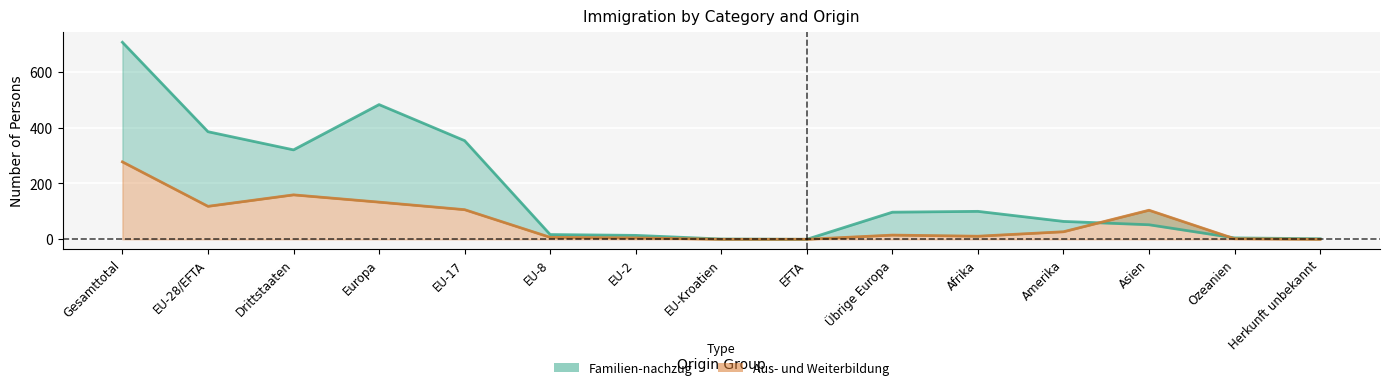

Reading left to right, transcribe all the data shown in this chart.

Familien-nachzug: 705	385	320	482	353	17	14	1	0	97	100	64	52	5	2
Aus- und Weiterbildung: 277	118	159	133	106	7	5	0	0	15	11	27	104	2	0